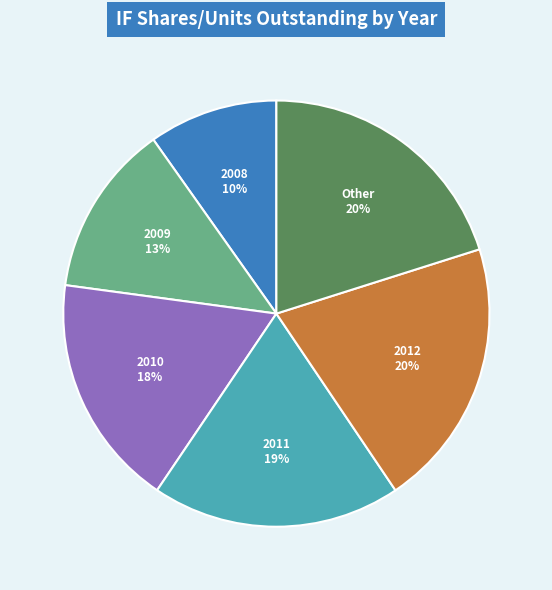

The 2010 slice represents 8% of the pie. True or false?

False